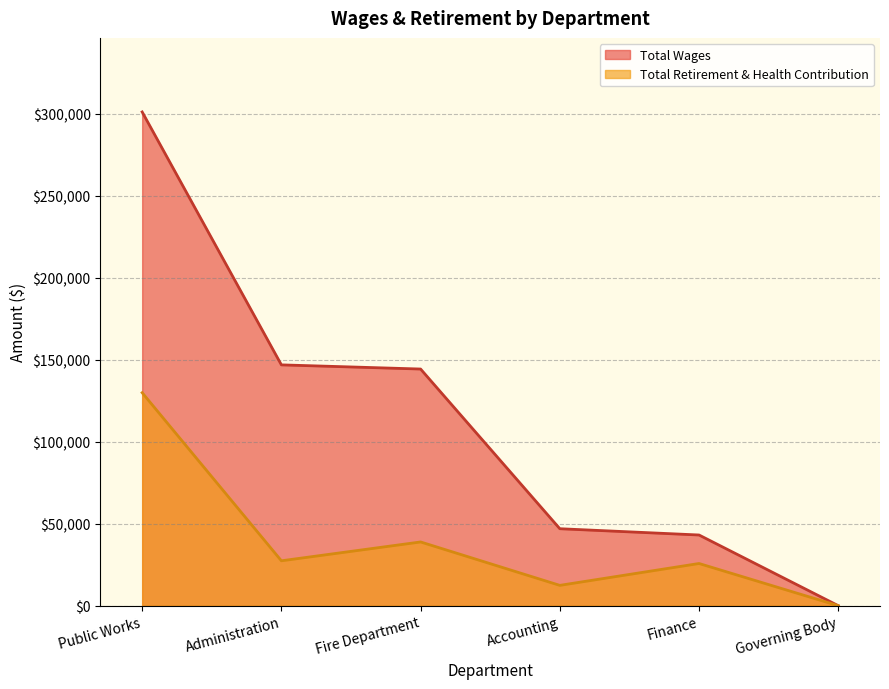

What are all the series names shown in the legend?

Total Wages, Total Retirement & Health Contribution